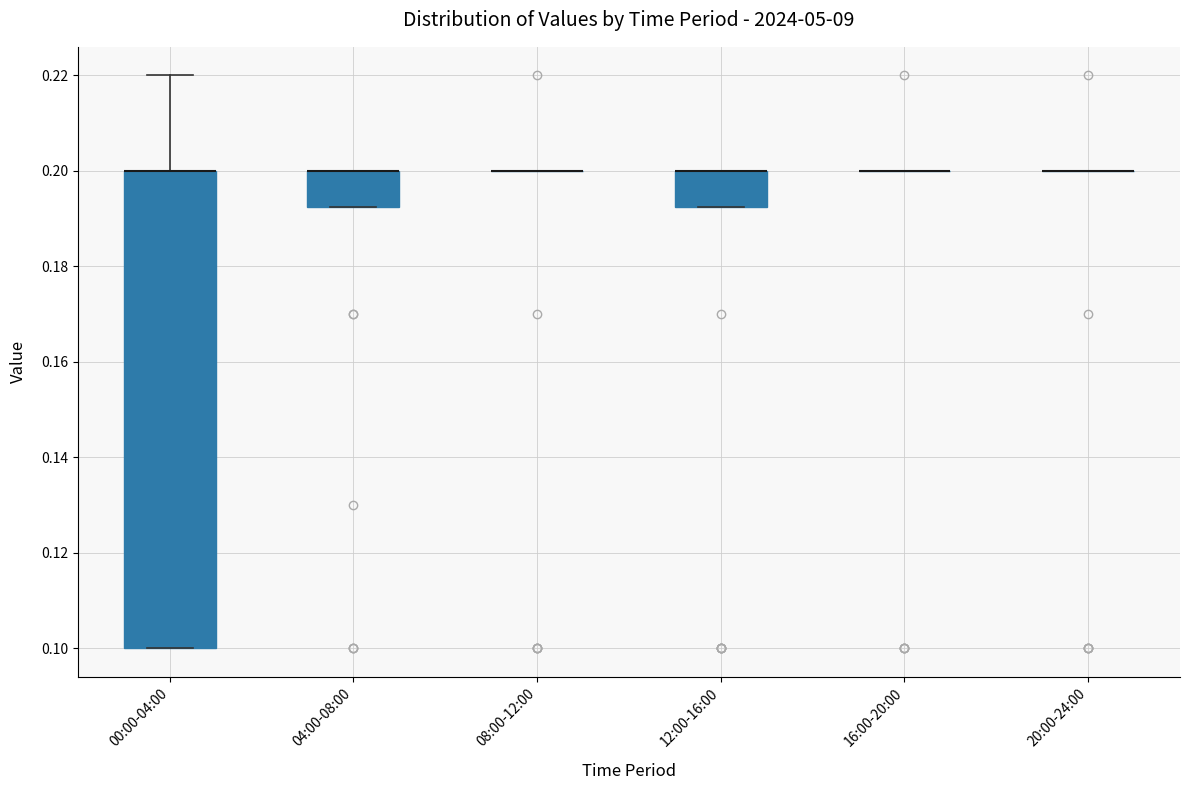

Reading left to right, read every box against the y-axis: the position of its median line, the range the box covers, and the ends of its whiskers. The values are not printed on the chart, so give them approximately, as read against the axis.

00:00-04:00: median 0.200 (drawn on the box's upper edge), box 0.100 to 0.200, whiskers 0.100 to 0.220
04:00-08:00: median 0.200 (drawn on the box's upper edge), box 0.192 to 0.200, whiskers 0.192 to 0.200
08:00-12:00: box collapsed to a line at 0.200, whiskers 0.200 to 0.200
12:00-16:00: median 0.200 (drawn on the box's upper edge), box 0.192 to 0.200, whiskers 0.192 to 0.200
16:00-20:00: box collapsed to a line at 0.200, whiskers 0.200 to 0.200
20:00-24:00: box collapsed to a line at 0.200, whiskers 0.200 to 0.200